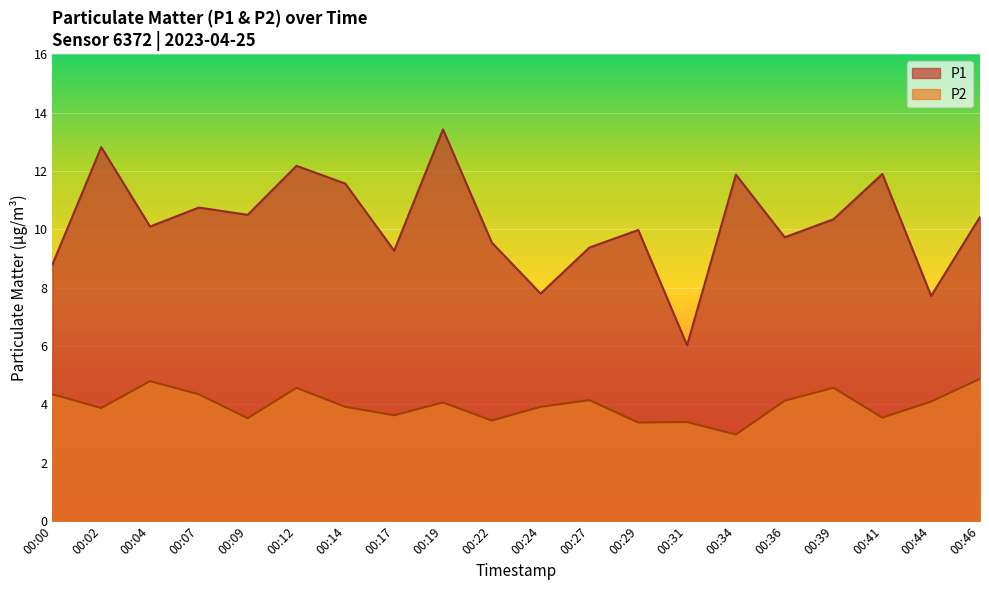

Which series has the widest spread of values?

P1